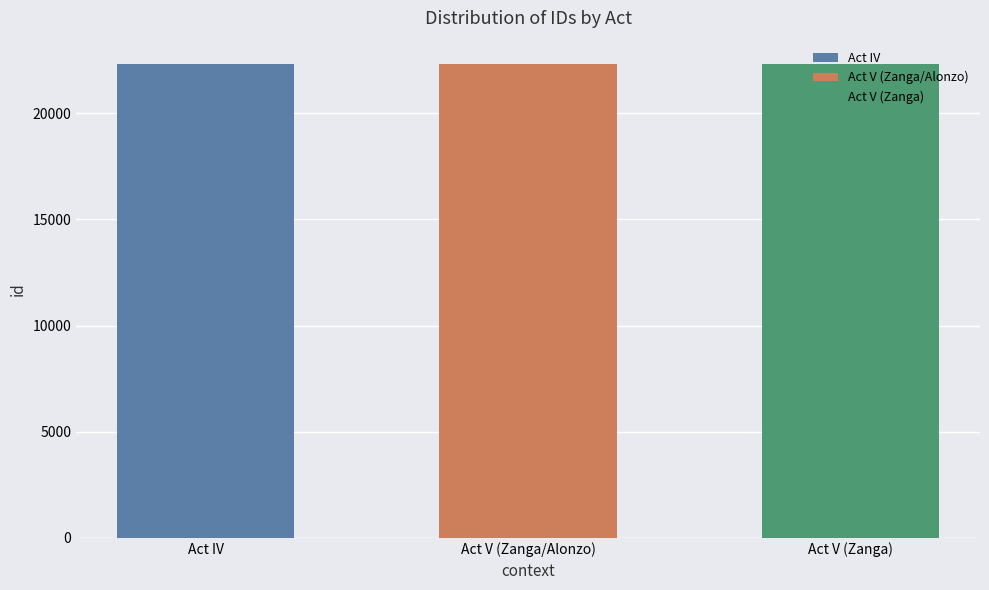

Count the number of values greater than 22307.

1